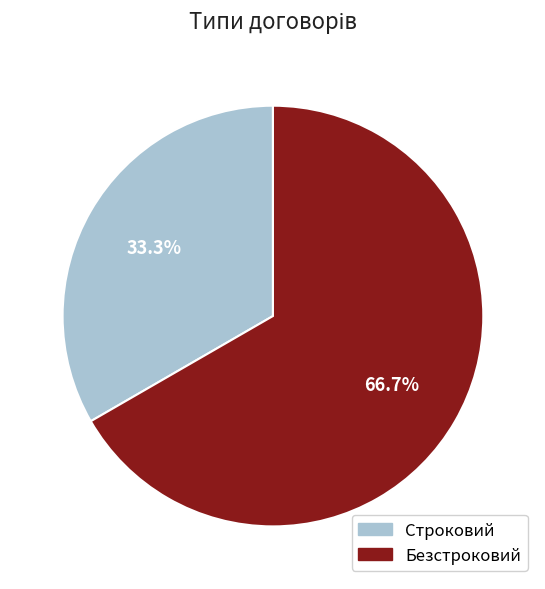

The Безстроковий slice represents 67% of the pie. True or false?

True